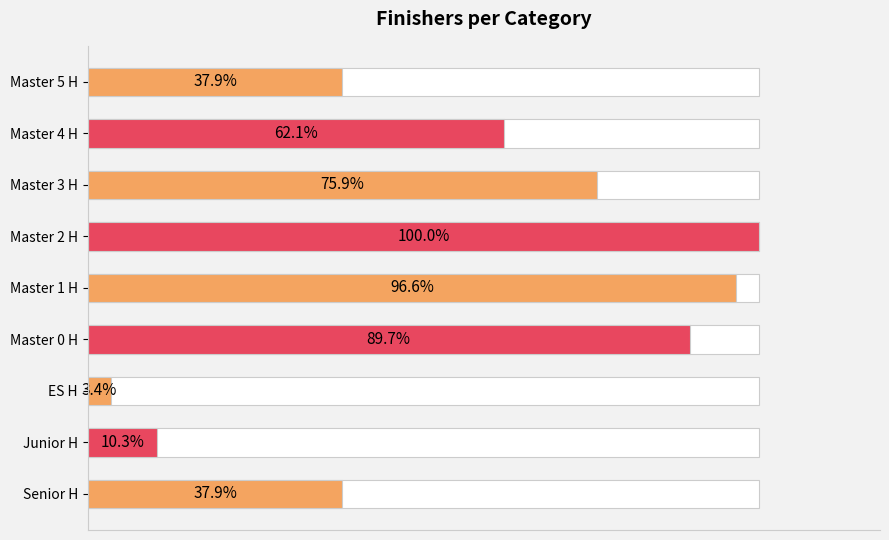

Reading right to left, transcribe all the data shown in this chart.

11	18	22	29	28	26	1	3	11